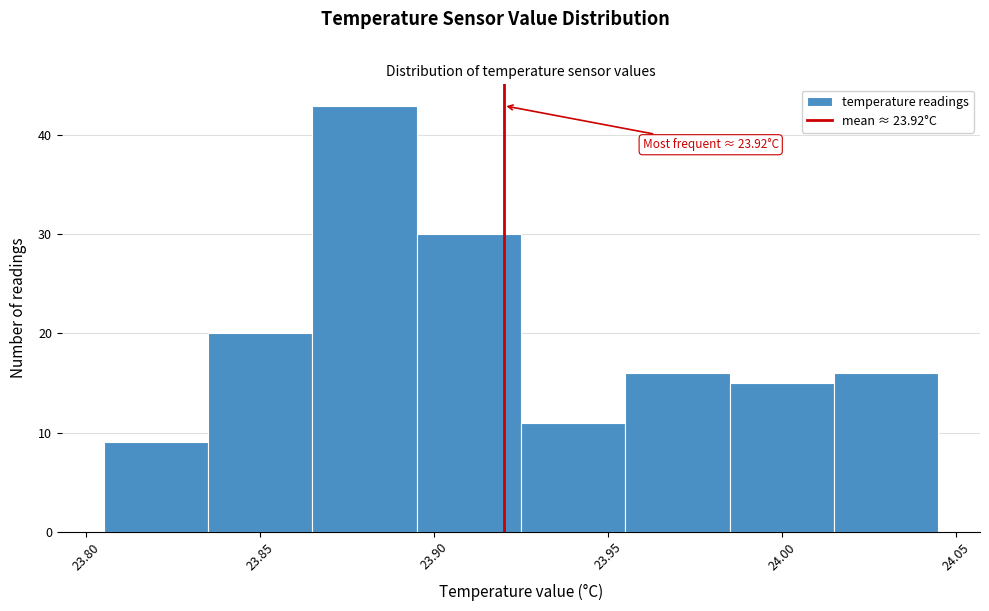

Over which range of the x-axis is the bar tallest?

23.865 to 23.895